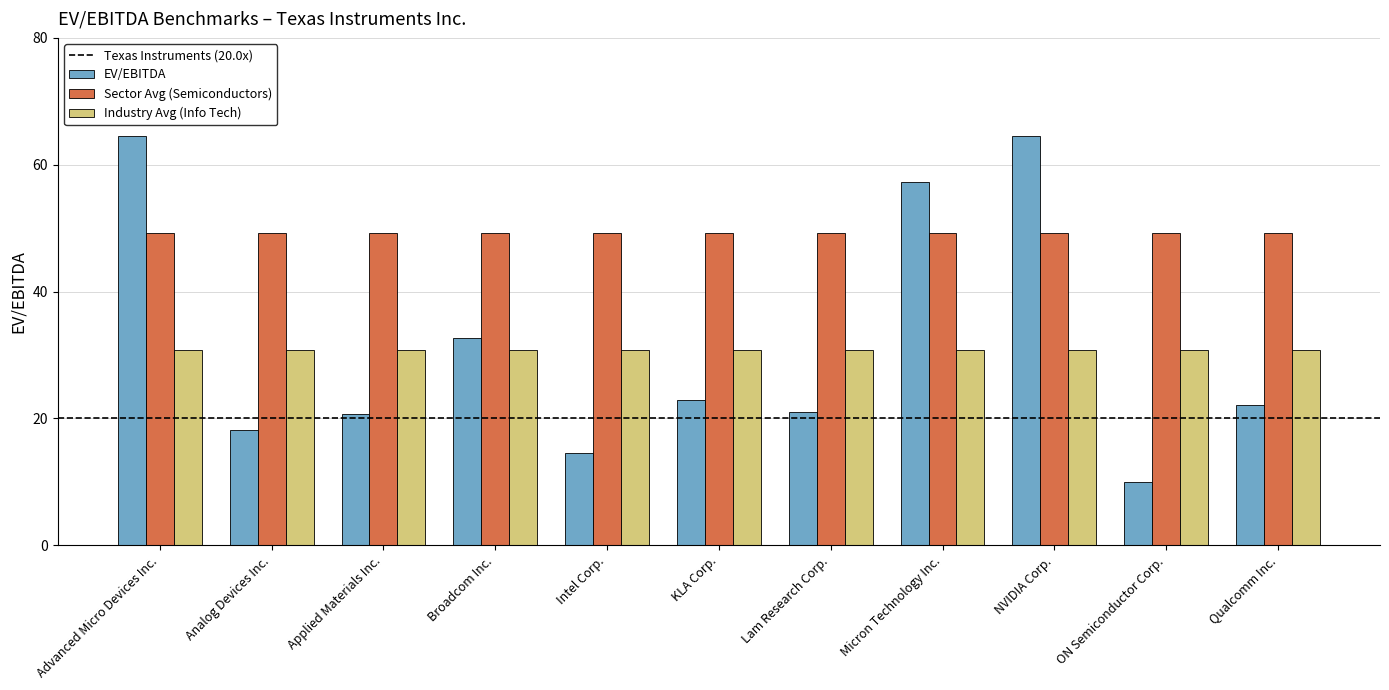

How many data points in EV/EBITDA are above 22?

6